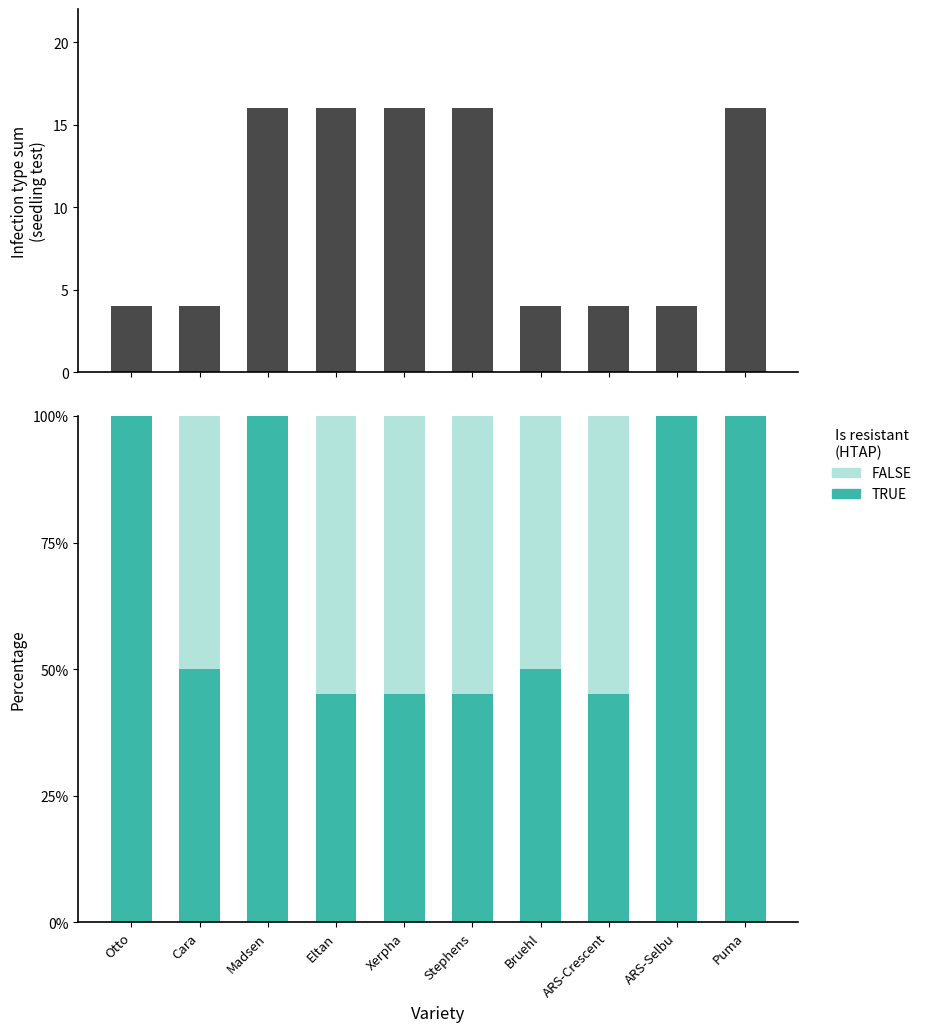

True or false: TRUE has a value of 0.7 at Bruehl.

False